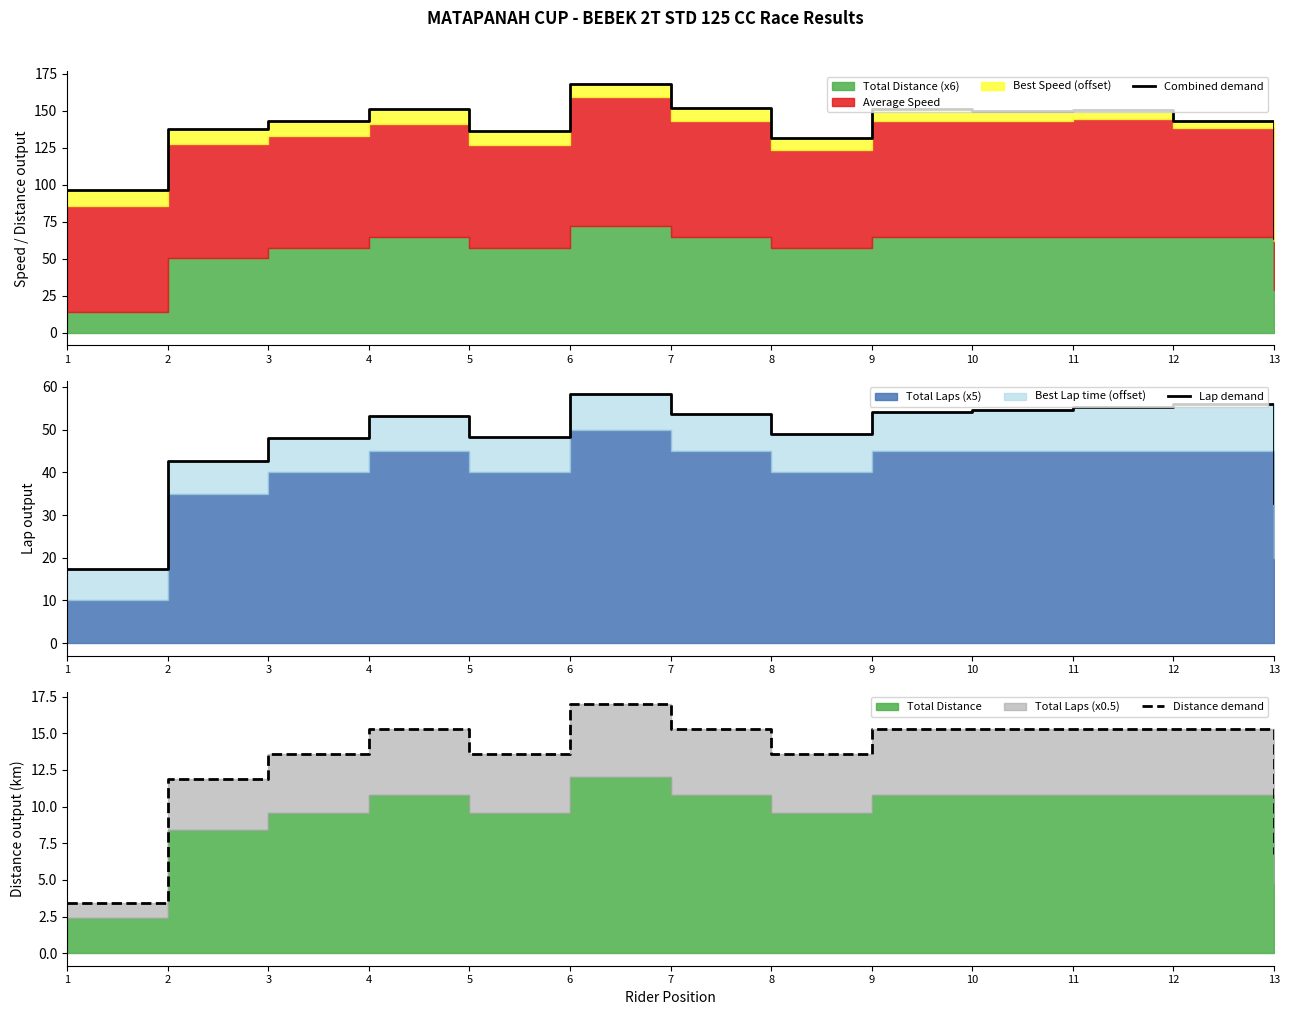

At which category does the chart reach its peak across all series?

6